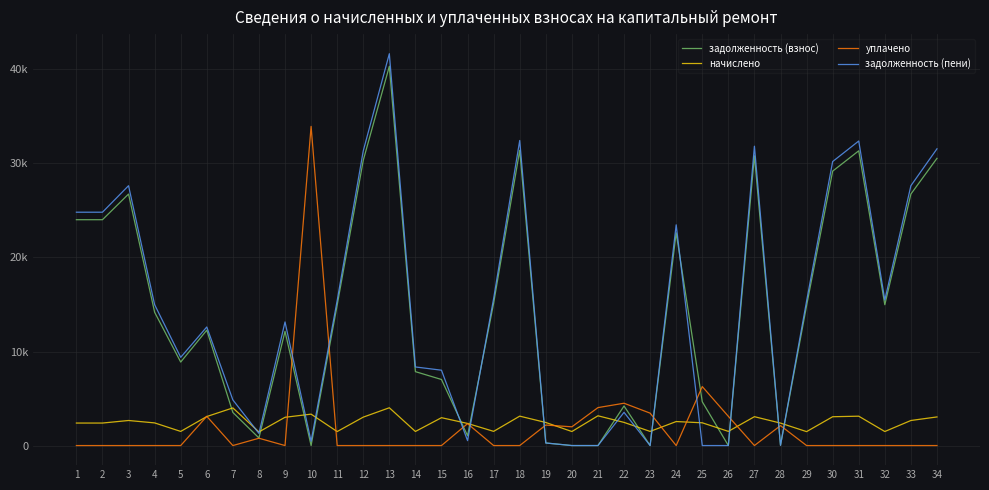

Where is the first local maximum for задолженность (пени)?

3